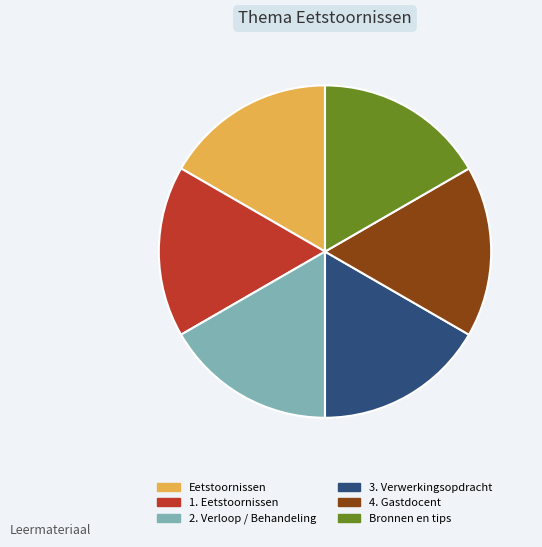

Combined, do 1. Eetstoornissen and 4. Gastdocent account for over 50%?

No